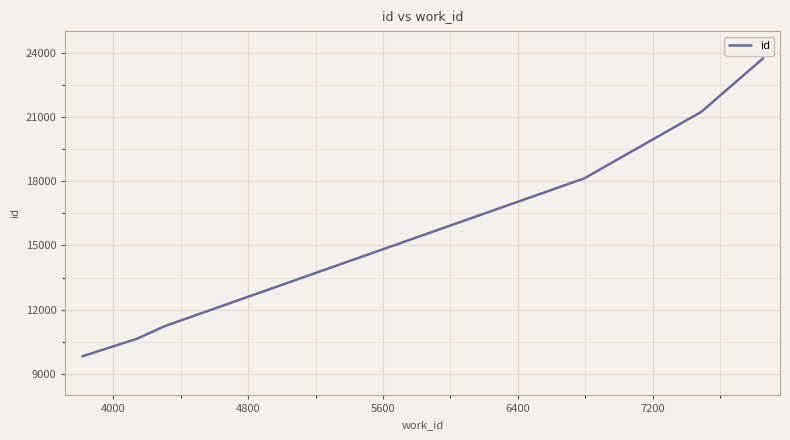

What is the difference between the maximum and minimum values?

13906